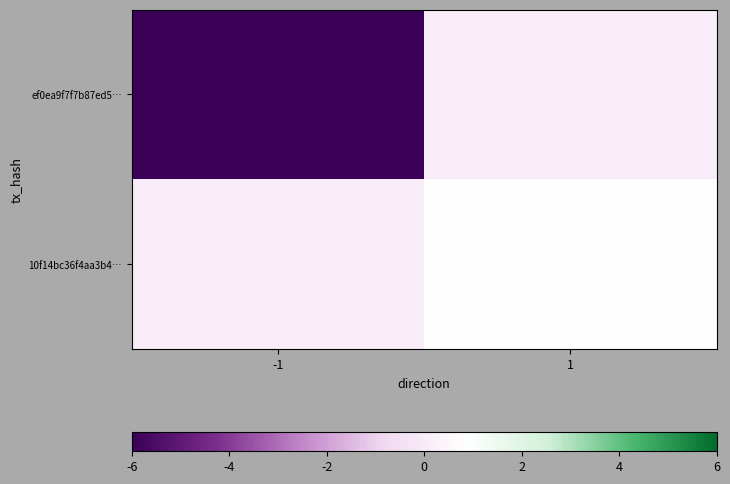

Reading left to right, what are all the values shown in this chart?

ef0ea9f7f7b87ed5…: -1=-6.0	1=0.0
10f14bc36f4aa3b4…: -1=0.0	1=0.9